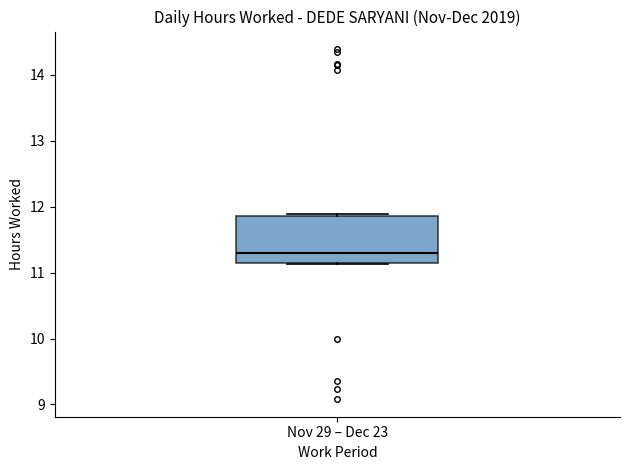

Read this box plot against the y-axis: the position of the median line, the range covered by the box, and the ends of both whiskers. The values are not printed on the chart, so give them approximately, as read against the axis.

median 11.3, box 11.1 to 11.9, whiskers 11.1 to 11.9 (just above the box's upper edge)